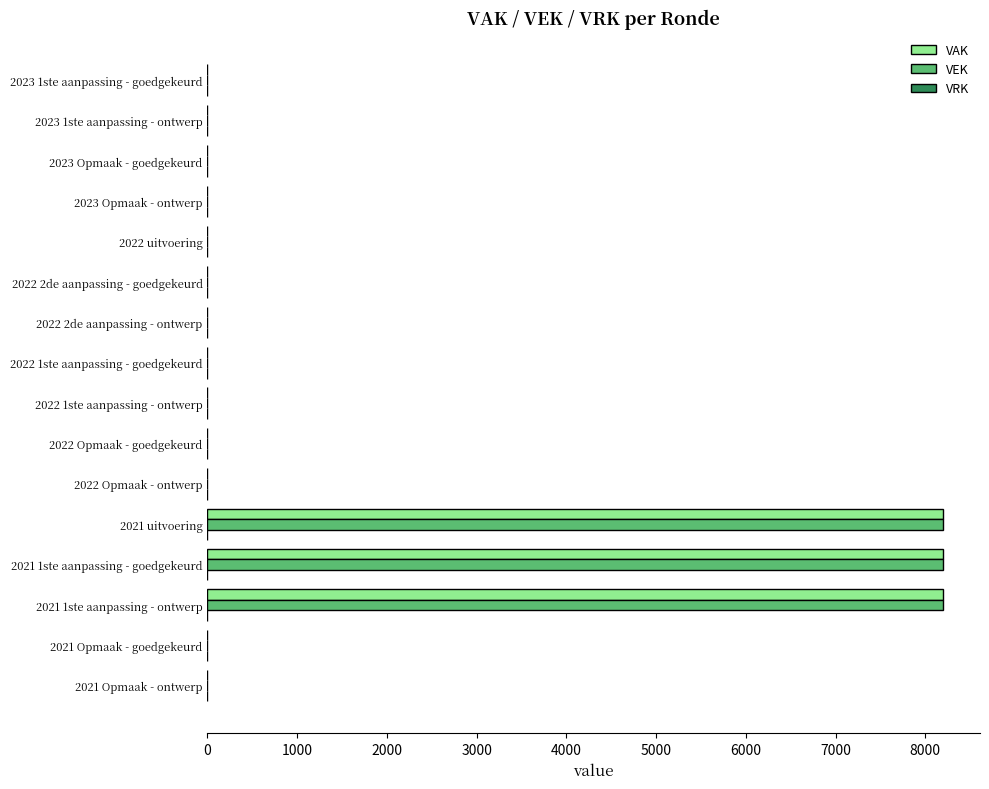

The VAK series shows 0 at 2021 Opmaak - goedgekeurd. True or false?

True